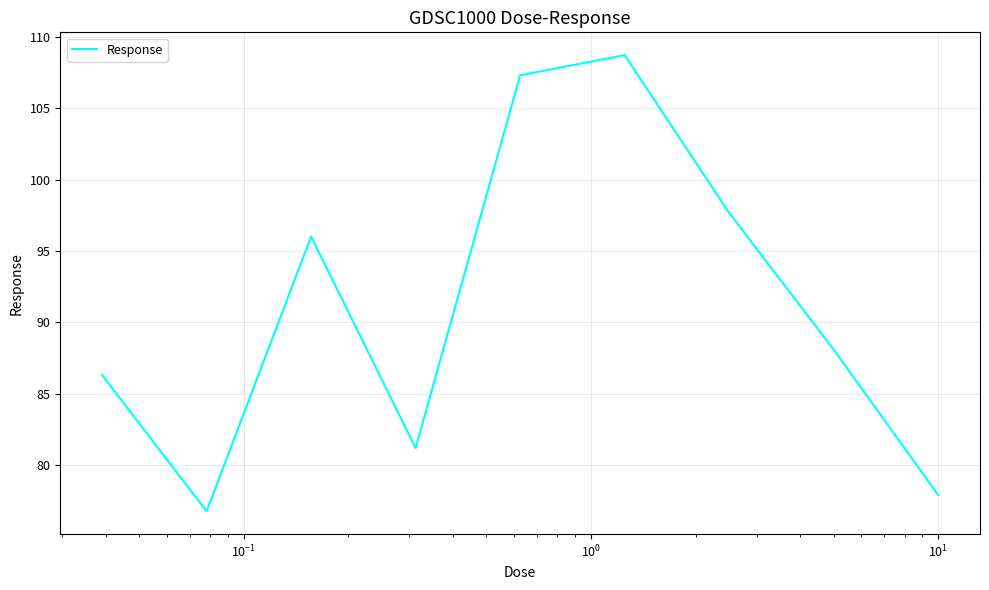

What is the greatest value displayed?

108.7